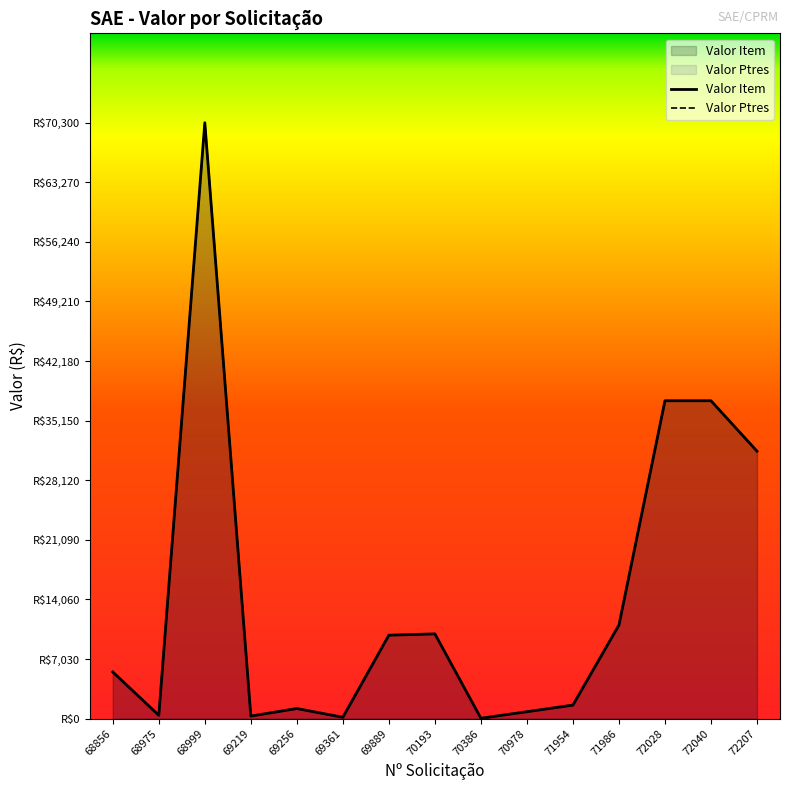

What is the value of the Valor Ptres point at the 3rd from the left?

70300.0